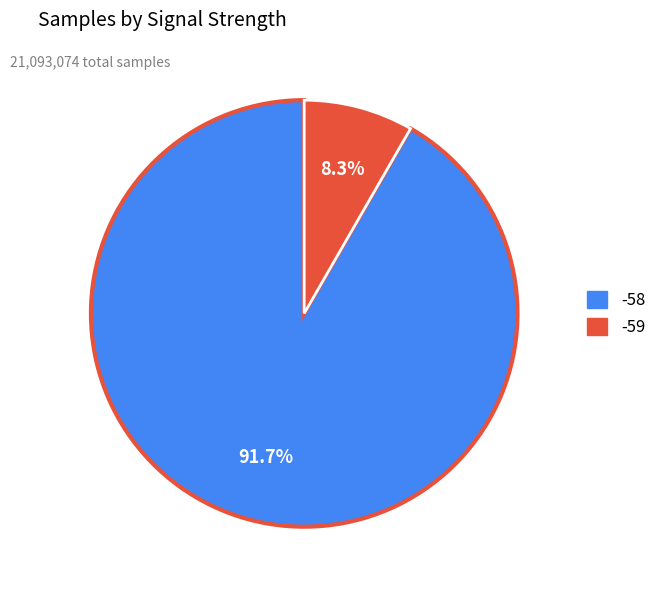

Does any single category account for the majority?

Yes